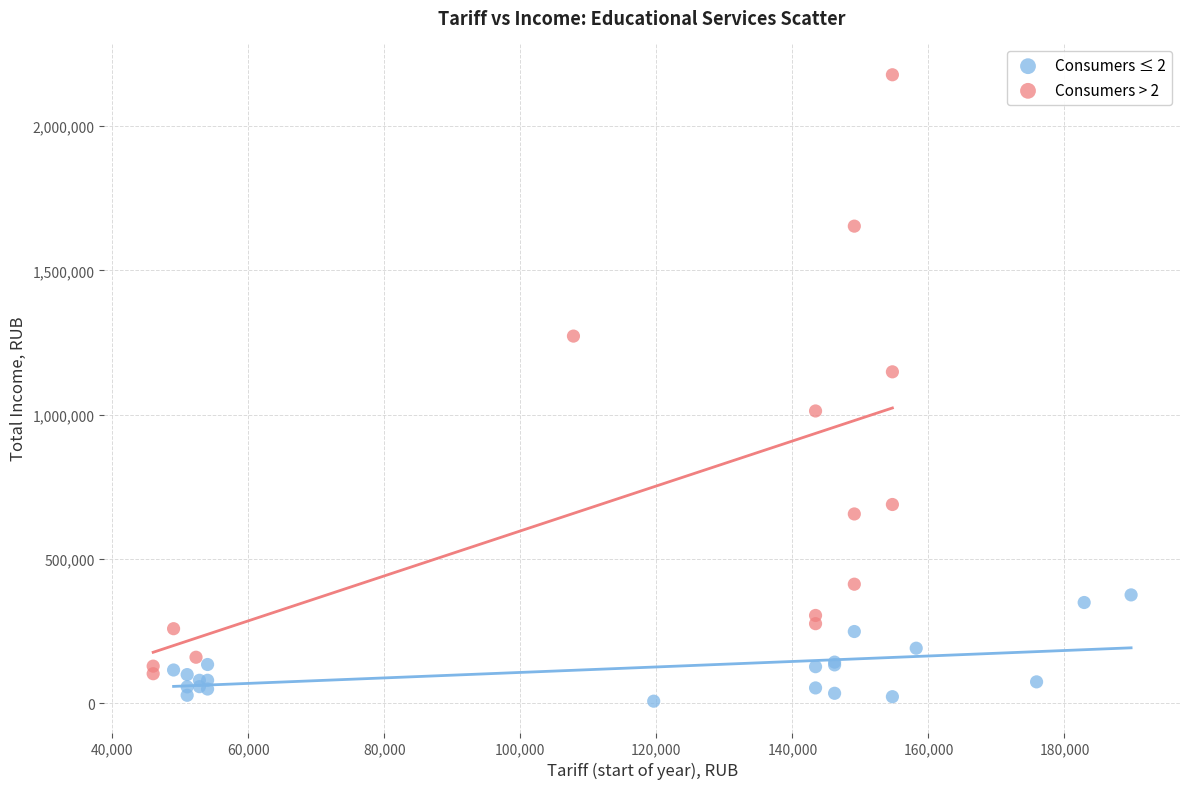

What are all the series names shown in the legend?

Consumers ≤ 2, Consumers > 2